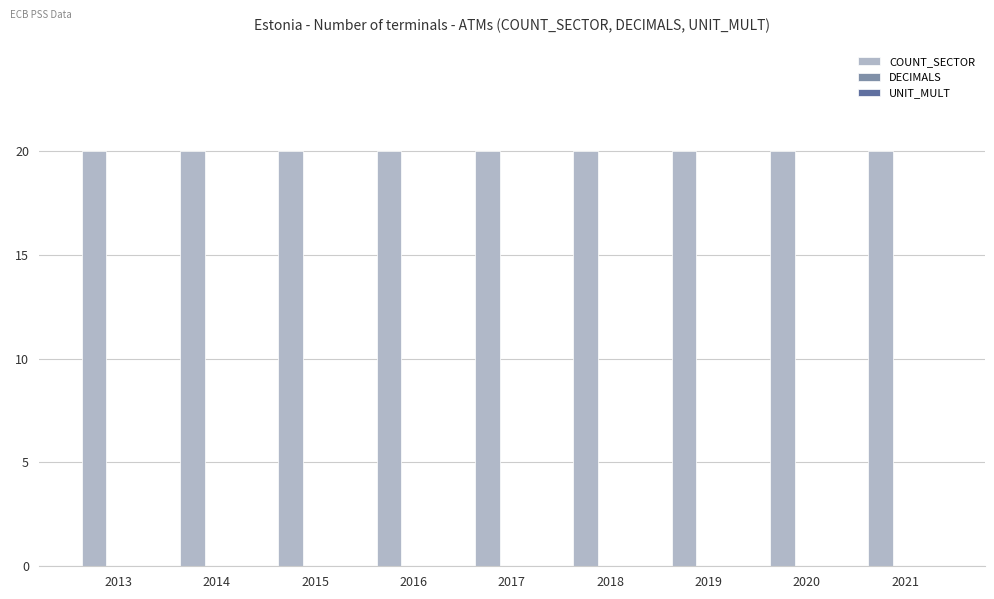

Which series has the largest range (max minus min)?

COUNT_SECTOR